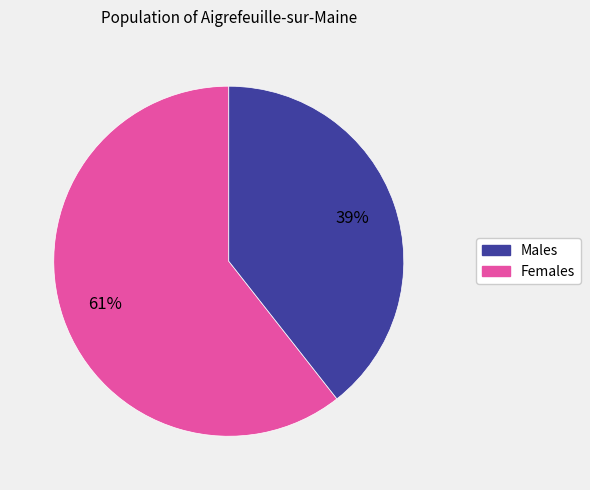

To the nearest percent, what is the average slice percentage?

50%